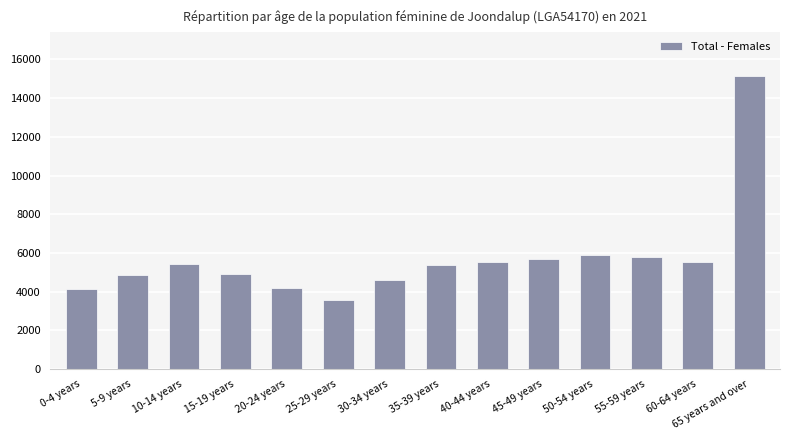

Which label corresponds to the smallest value in the chart?

25-29 years